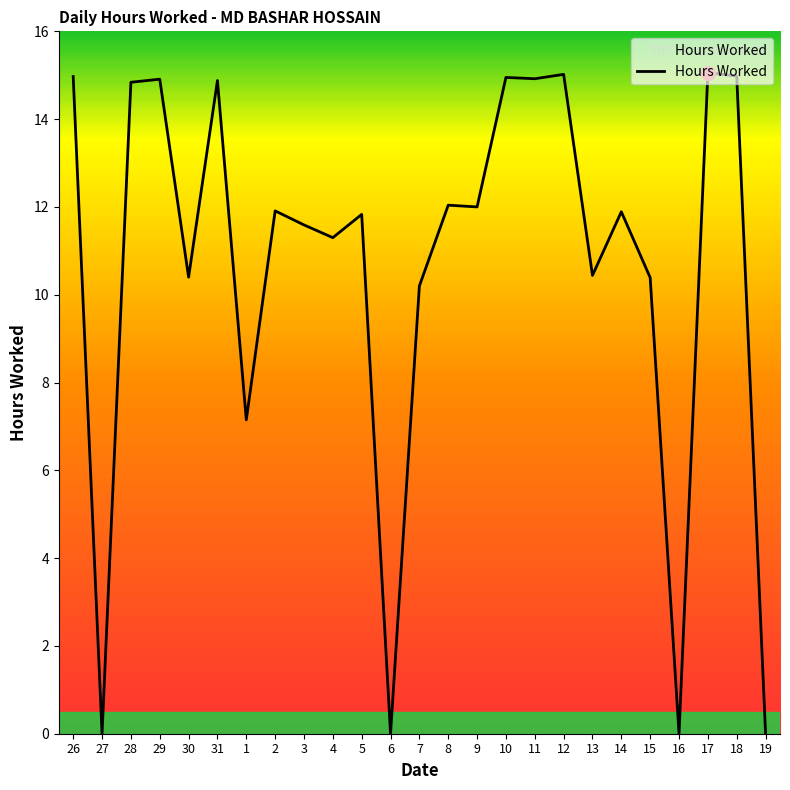

What is the difference between the values at 17 and 10?

0.1